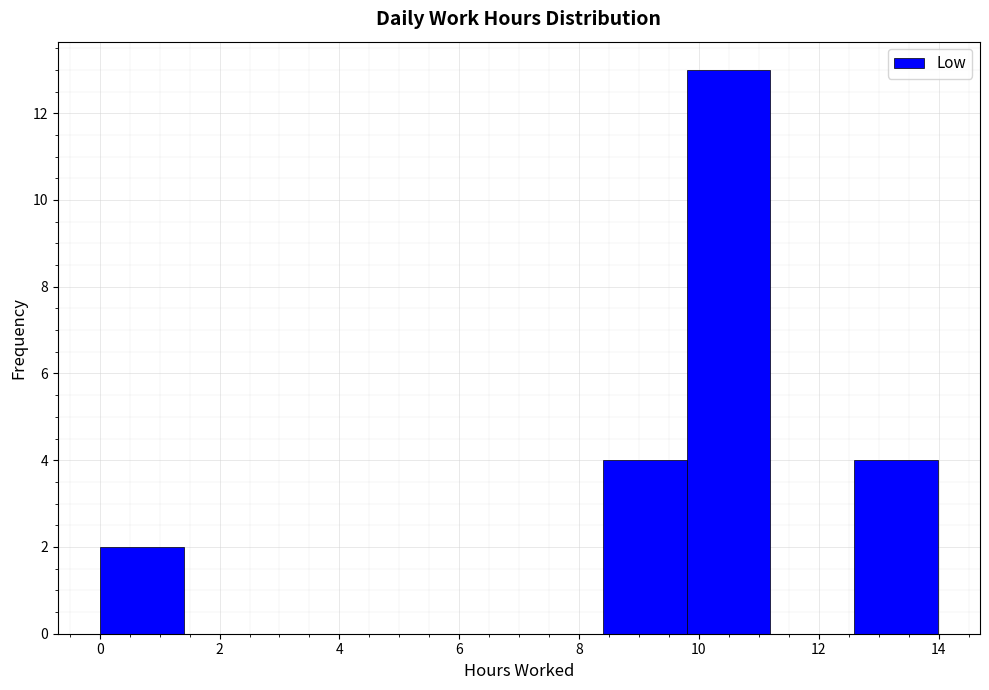

Reading left to right, transcribe this chart: for each bar, give the range it covers on the x-axis and its height. Neither the bar edges nor the heights are printed on the chart, so give them approximately, as read against the axes.

0.0 to 1.4: 2
1.4 to 2.8: 0
2.8 to 4.2: 0
4.2 to 5.6: 0
5.6 to 7.0: 0
7.0 to 8.4: 0
8.4 to 9.8: 4
9.8 to 11.2: 13
11.2 to 12.6: 0
12.6 to 14.0: 4